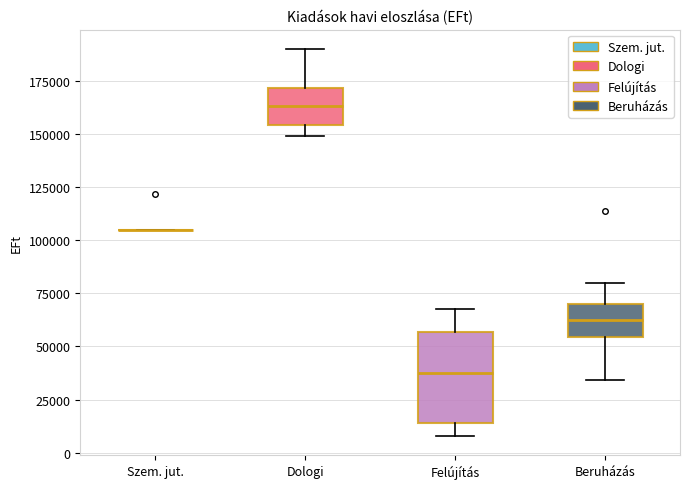

Reading left to right, transcribe this box plot: for each box, give where its median line is, the range the box spans, and where its two whiskers end, as read against the y-axis. The values are not printed on the chart, so give them approximately, as read against the axis.

Szem. jut.: box collapsed to a line at 105000, whiskers 105000 to 105000
Dologi: median 165000, box 155000 to 170000, whiskers 150000 to 190000
Felújítás: median 40000, box 15000 to 55000, whiskers 10000 to 70000
Beruházás: median 60000, box 55000 to 70000, whiskers 35000 to 80000